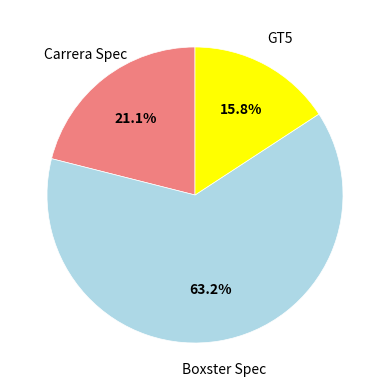

Does Boxster Spec account for over 50% of the chart?

Yes